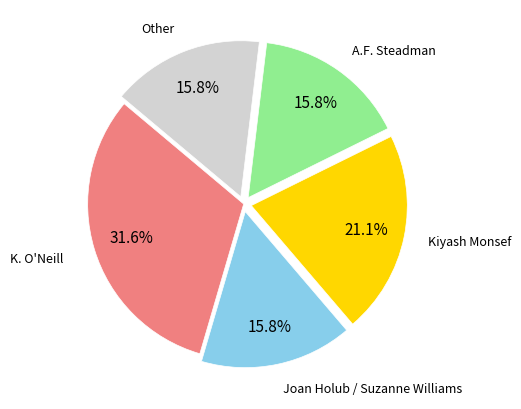

Does any single category account for the majority?

No